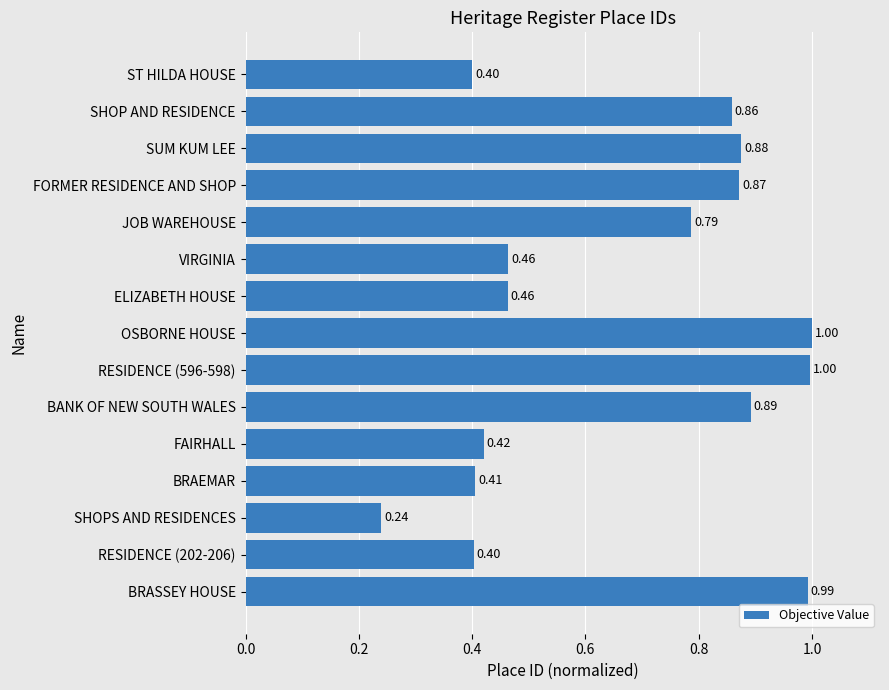

What is the difference between the second highest and second lowest values?

0.6